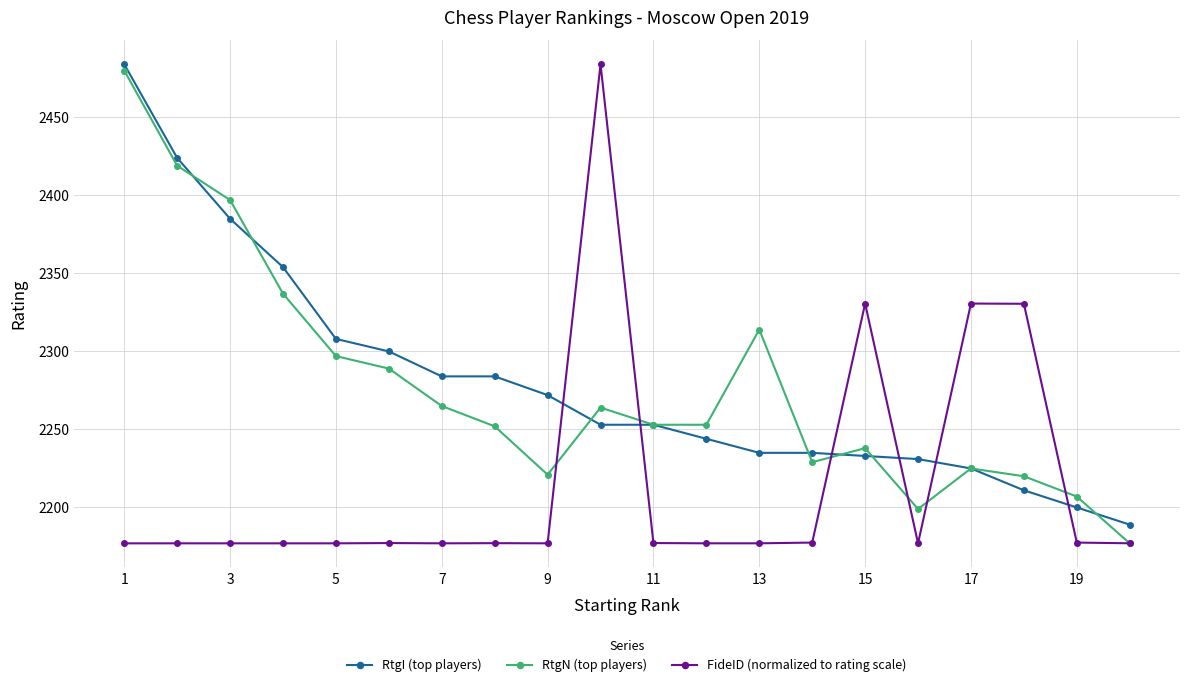

How many times do RtgI (top players) and FideID (normalized to rating scale) cross each other?

6